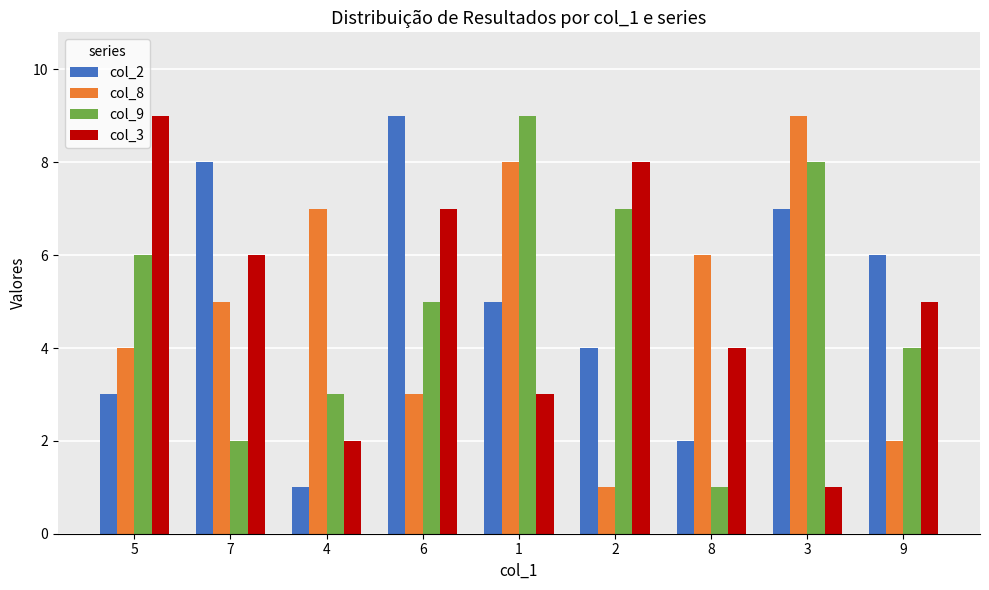

What is the highest value of the col_9 series?

9